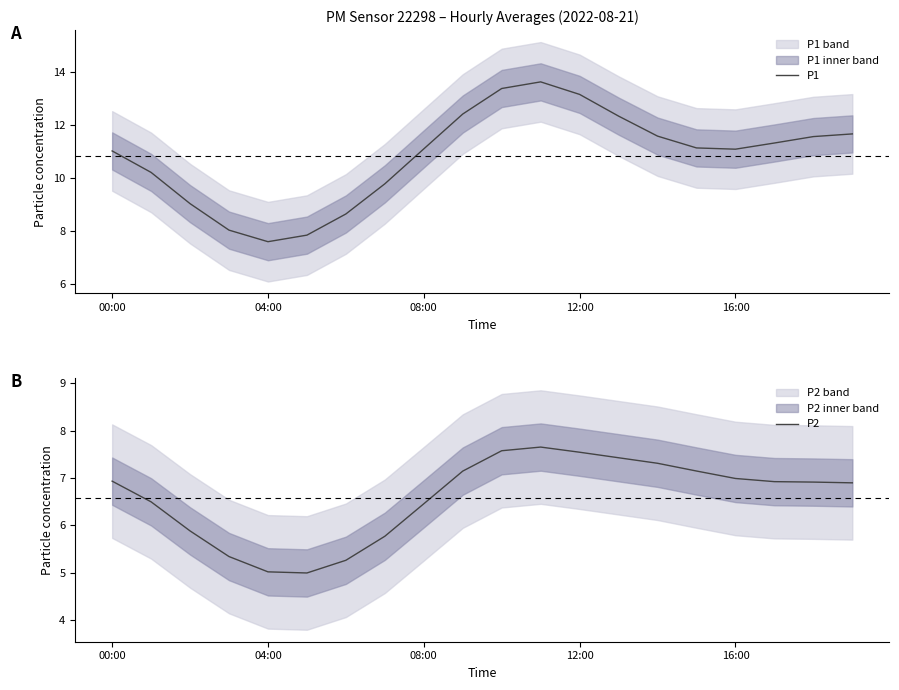

Is it true that P1 equals 6.2 at 08:00?

False